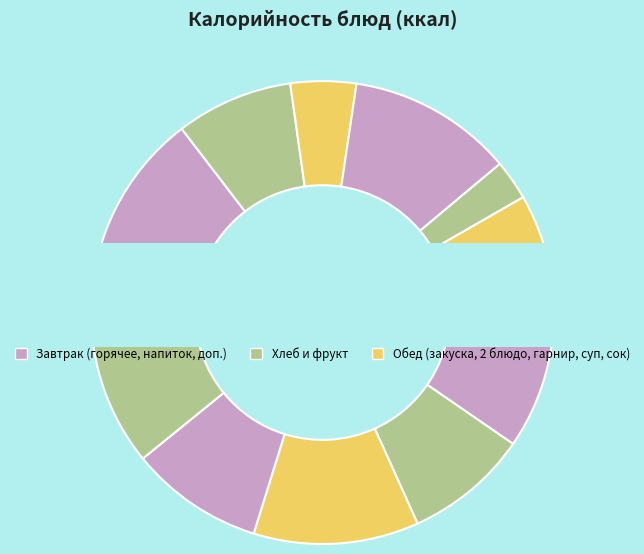

To the nearest percent, what portion does Макаронные изделия отварн. с маслом сл. represent?

9%